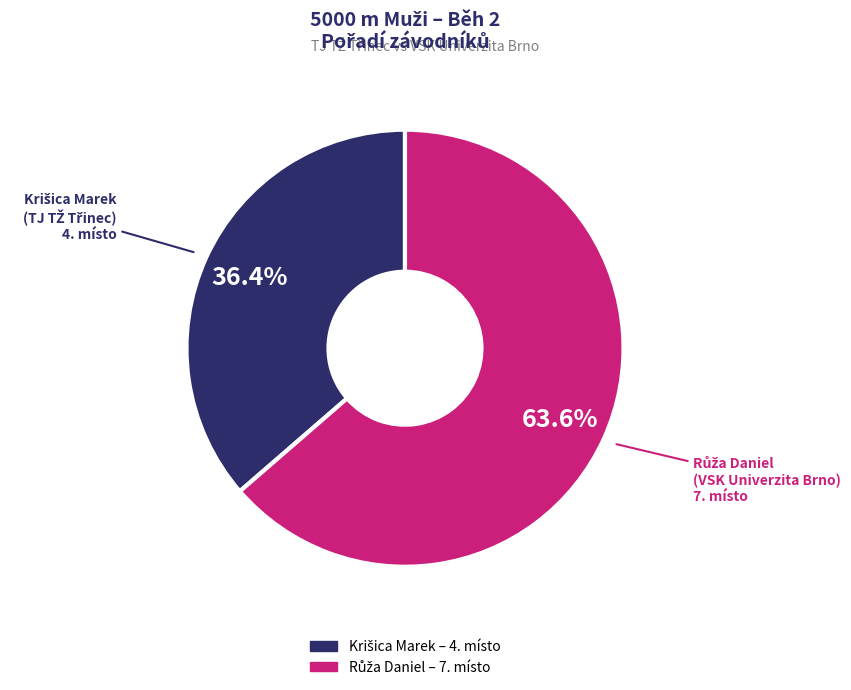

Is there a majority slice in this chart?

Yes